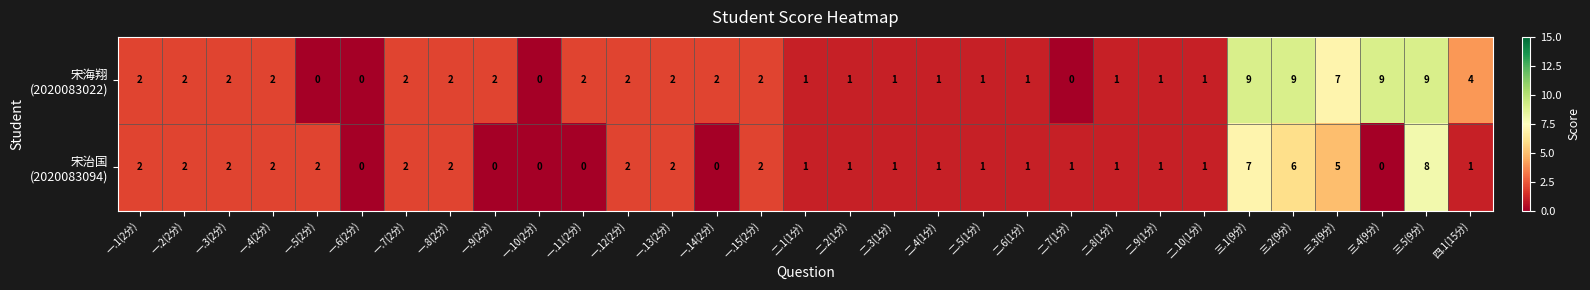

What is the maximum value shown in the chart?

9